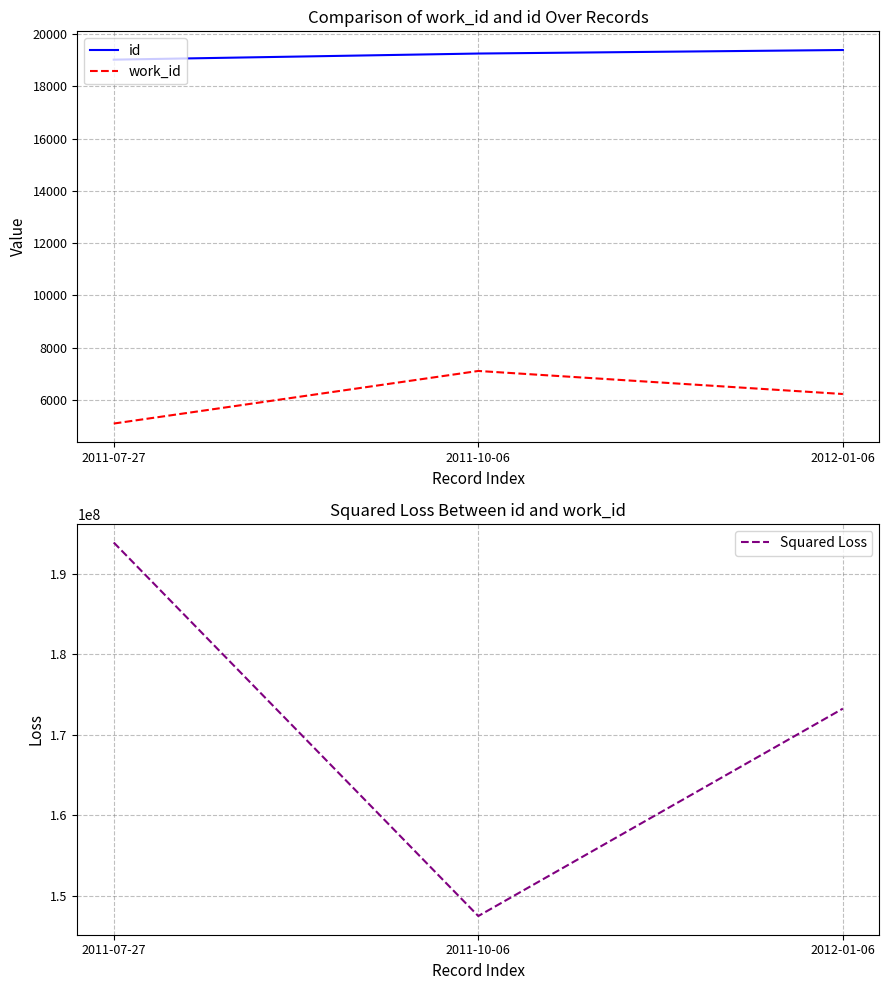

What is the difference between the Squared Loss values at 2011-10-06 and 2012-01-06?

25737219